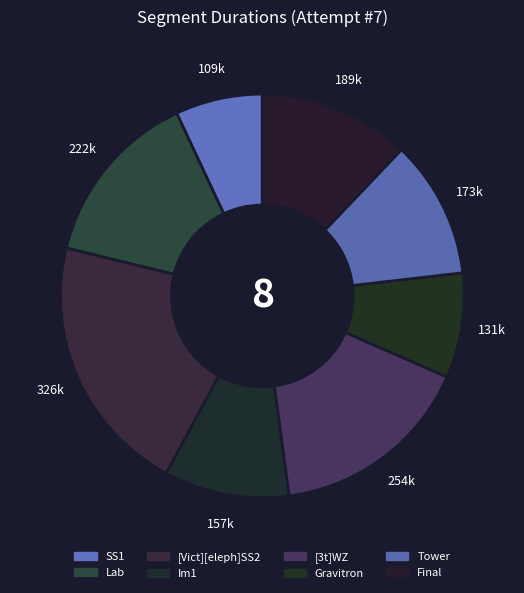

The Lab slice represents 14% of the pie. True or false?

True